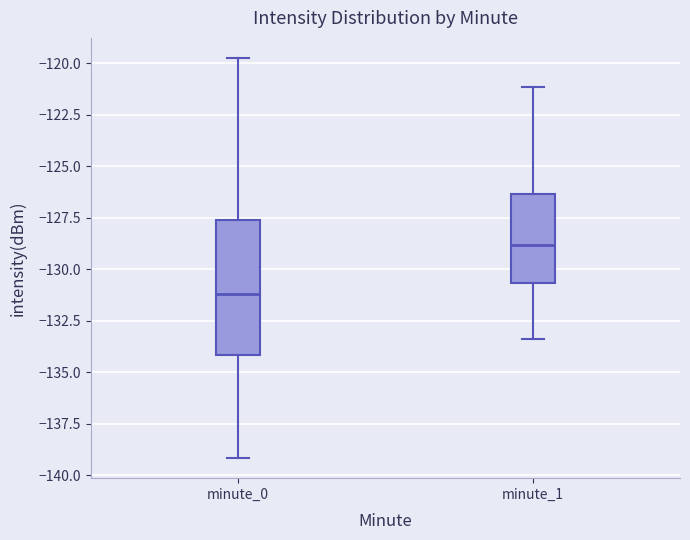

Which box has the highest median line?

minute_1